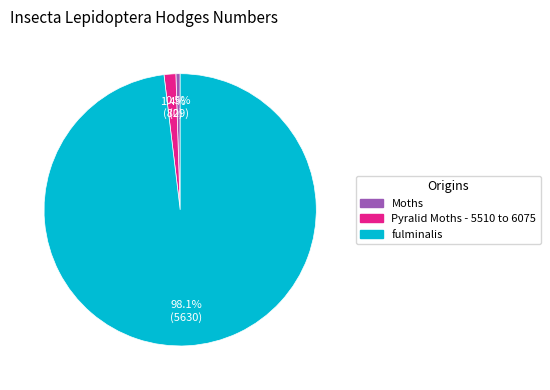

Count the number of slices in the pie.

3